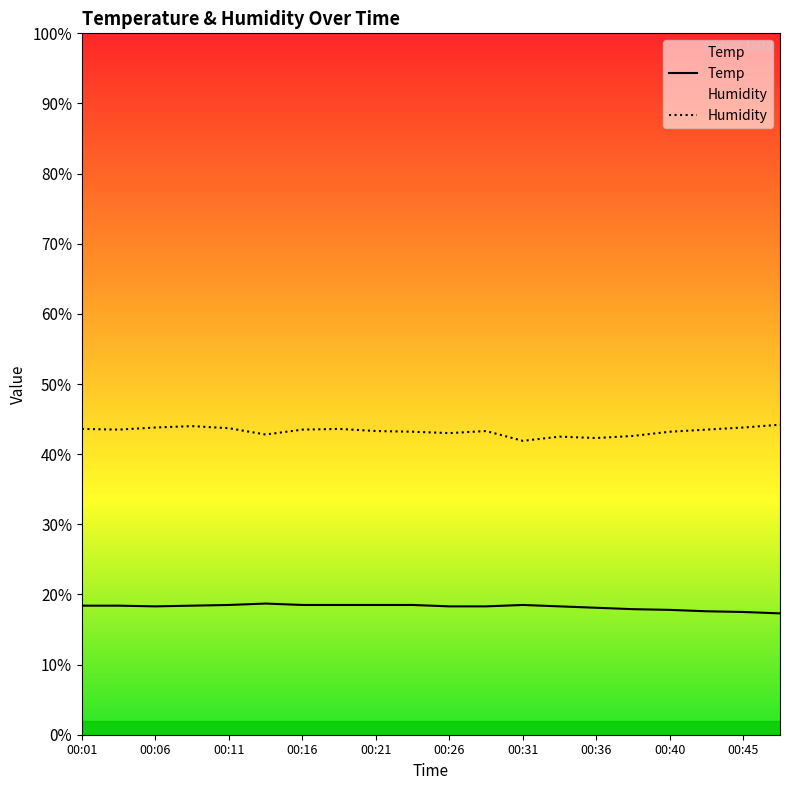

How many values in the Temp series exceed 18?

15